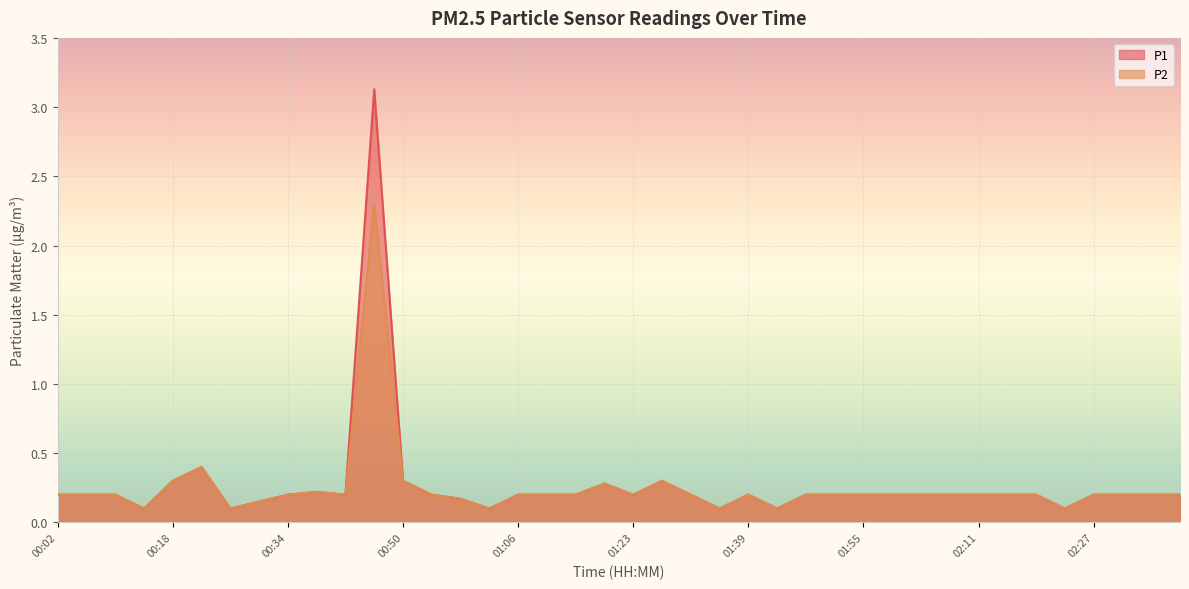

Rank the categories by P1 value from lowest to highest.

00:14, 00:26, 01:02, 01:35, 01:43, 02:23, 00:30, 00:58, 00:02, 00:06, 00:10, 00:34, 00:42, 00:54, 01:06, 01:10, 01:14, 01:23, 01:31, 01:39, 01:47, 01:51, 01:55, 01:59, 02:03, 02:07, 02:11, 02:15, 02:19, 02:27, 02:31, 02:35, 02:39, 00:38, 01:18, 00:18, 00:50, 01:27, 00:22, 00:46